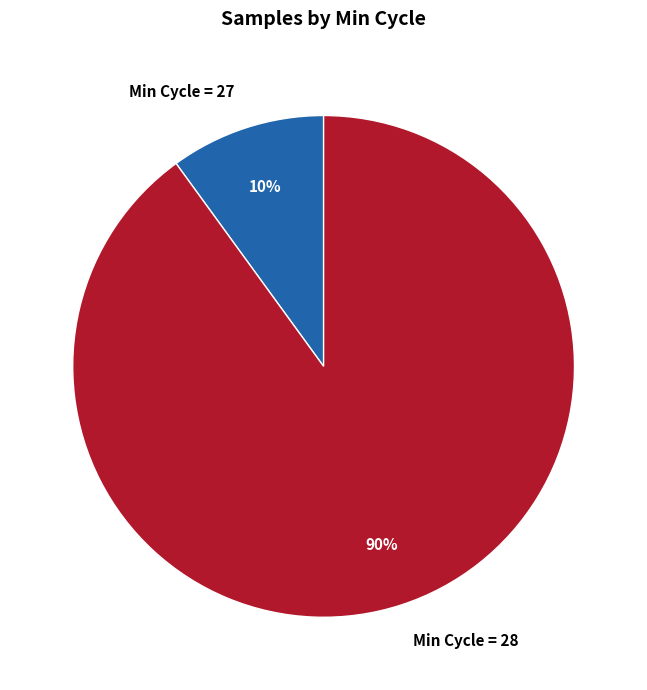

Between Min Cycle = 27 and Min Cycle = 28, which is larger?

Min Cycle = 28